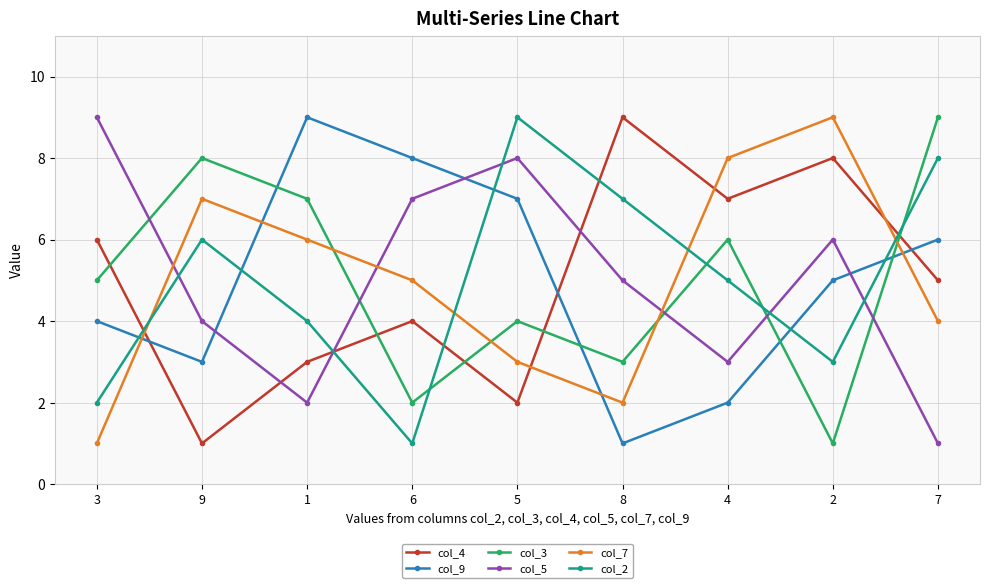

At which label is col_7 closest to 5?

6